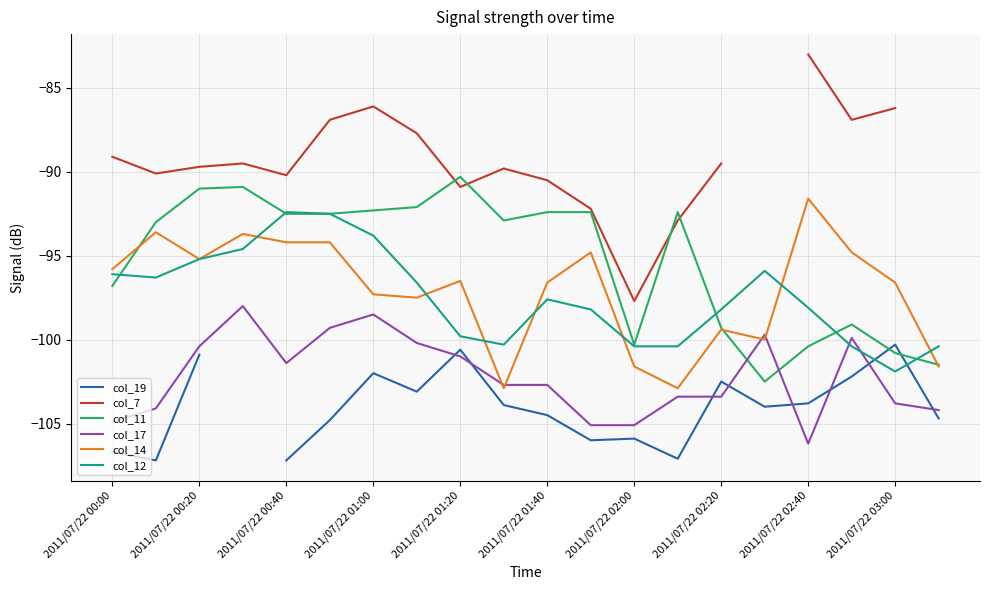

What value does the col_11 series have at 2011/07/22 00:20?

-91.0